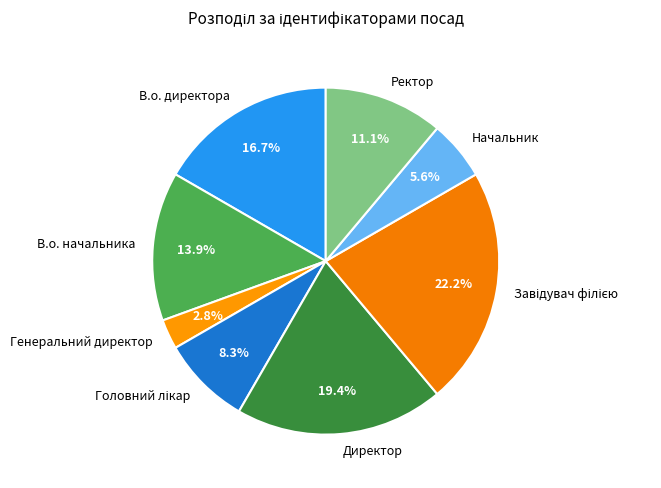

What is the ratio of the value at В.о. директора to the value at В.о. начальника?

1.2